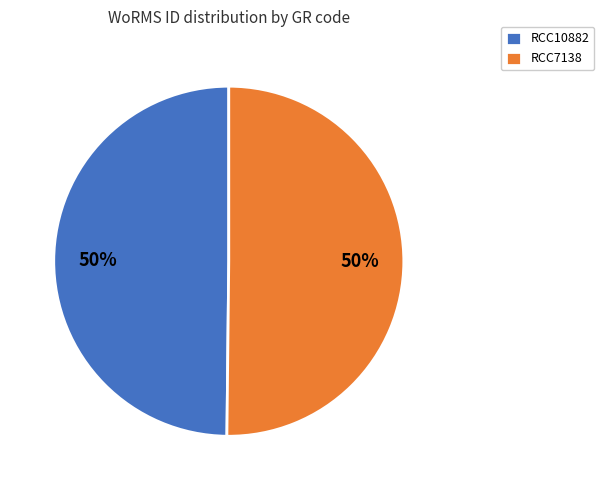

To the nearest percent, what percentage of the pie is RCC10882?

50%